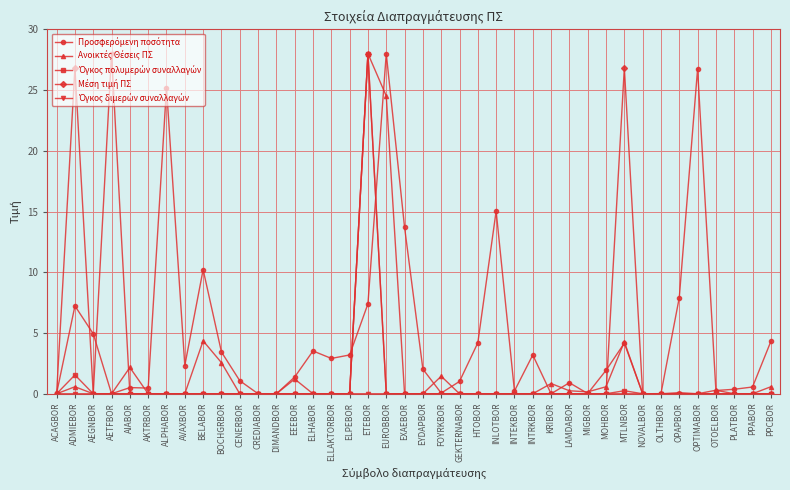

At which category is the sum across all series the highest?

ETEBOR